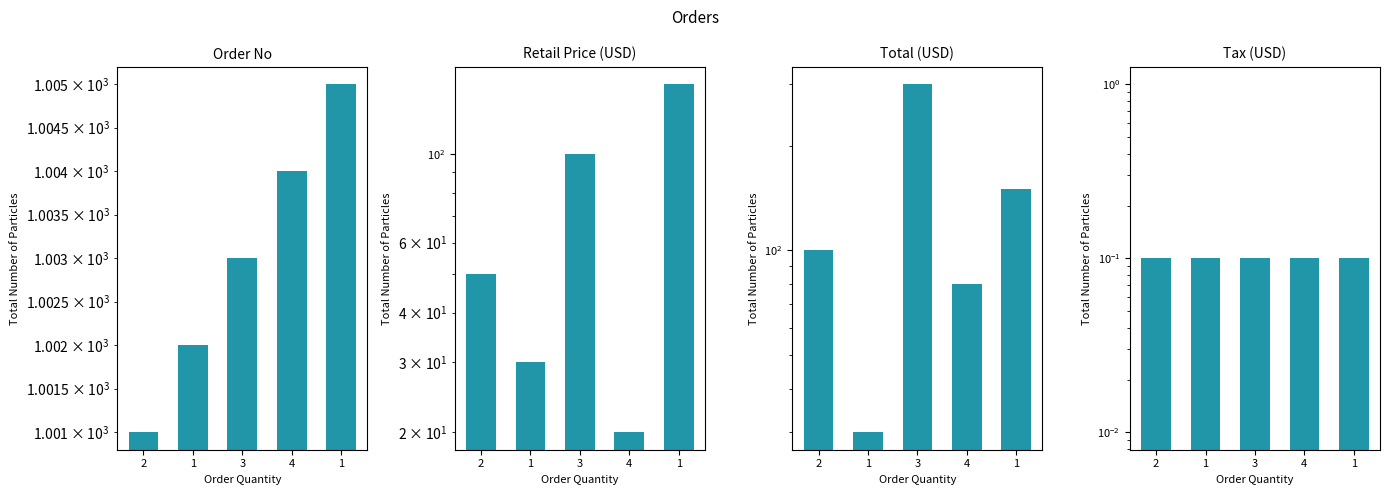

Rank the series by their maximum value, from lowest to highest.

Tax (USD), Retail Price (USD), Total (USD), Order No